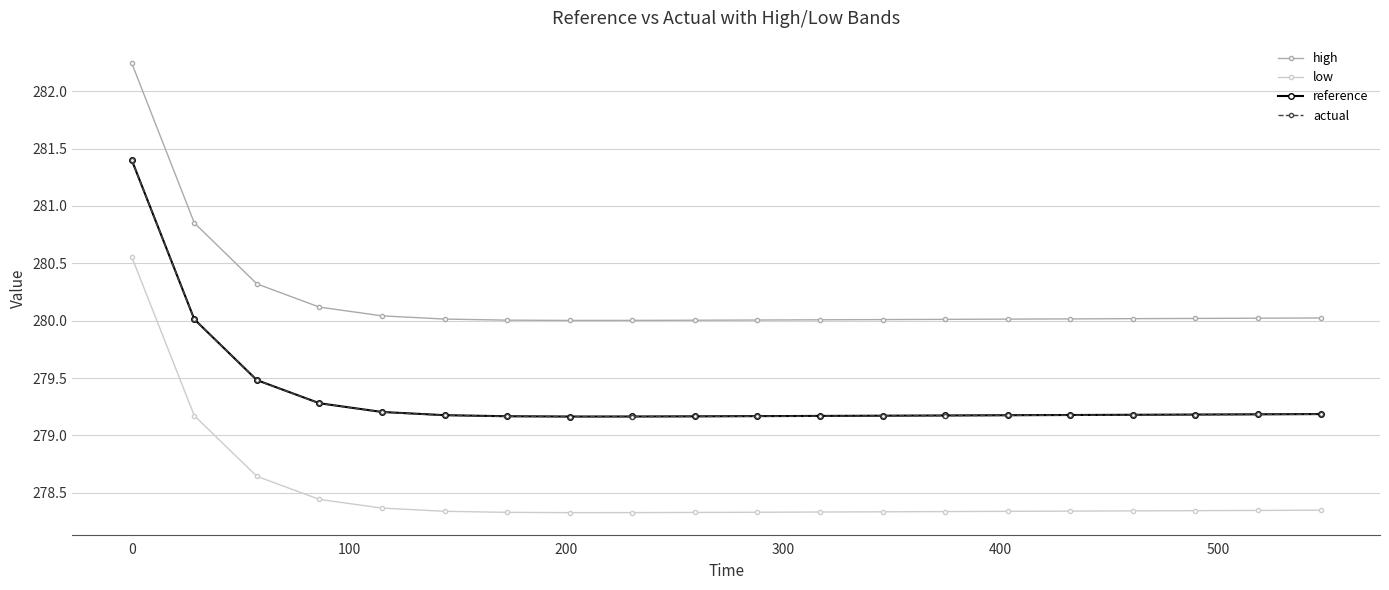

What is the difference between the maximum and minimum values in the actual series?

2.2